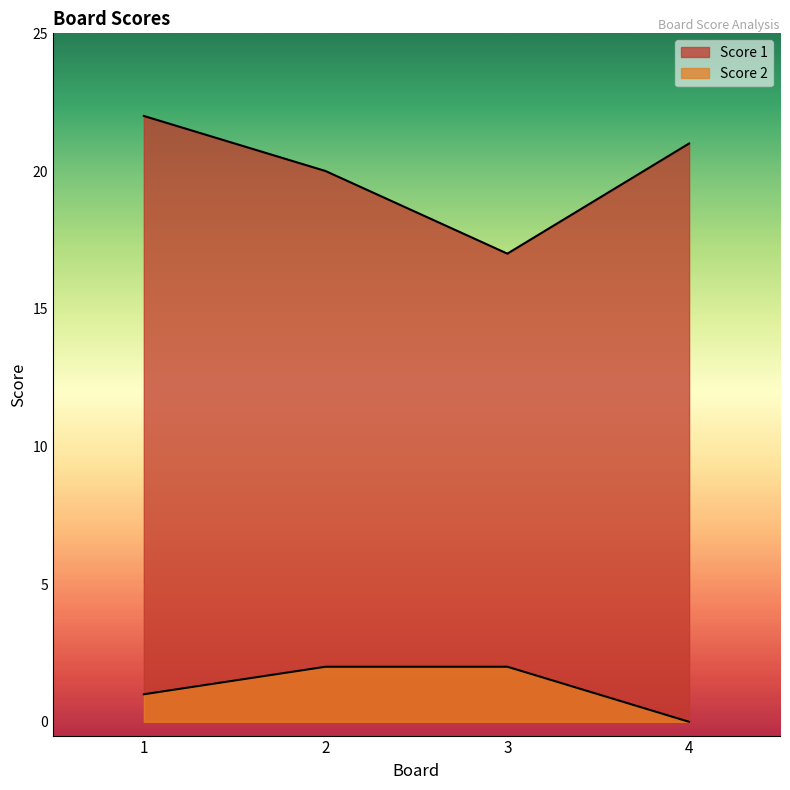

Which series changed the most between 3 and 4?

Score 1